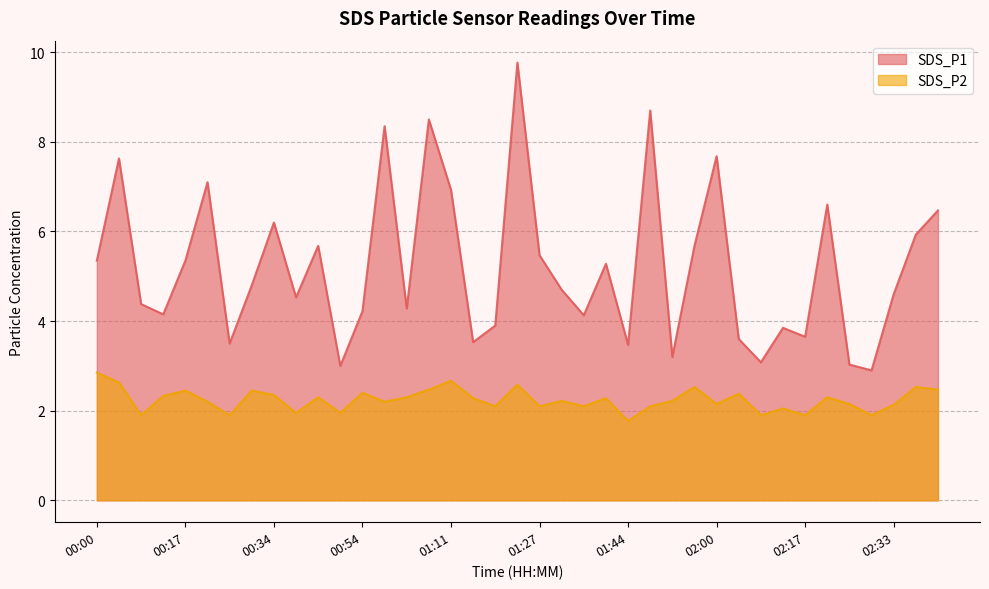

How many interior local valleys does the SDS_P2 series have?

13